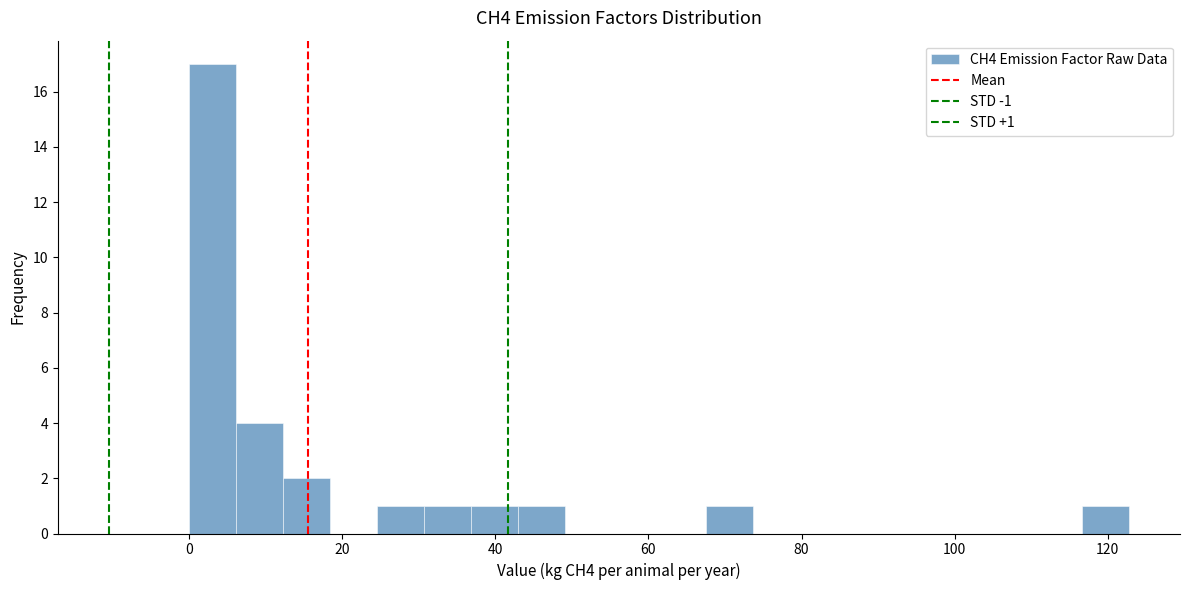

Read against the x-axis, roughly where is the centre of the tallest bar?

4